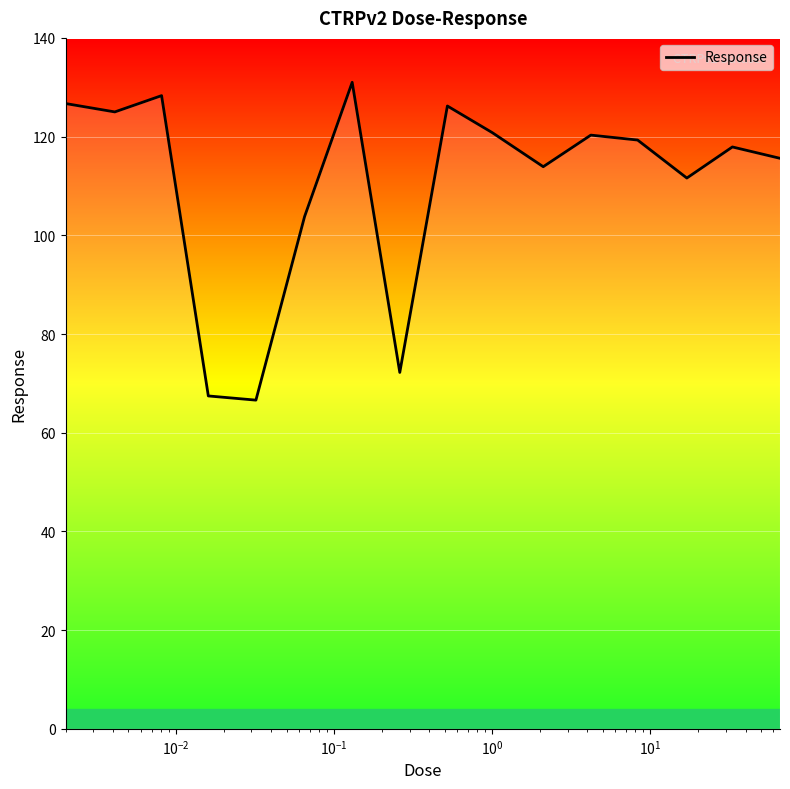

What is the smallest value displayed?

66.6